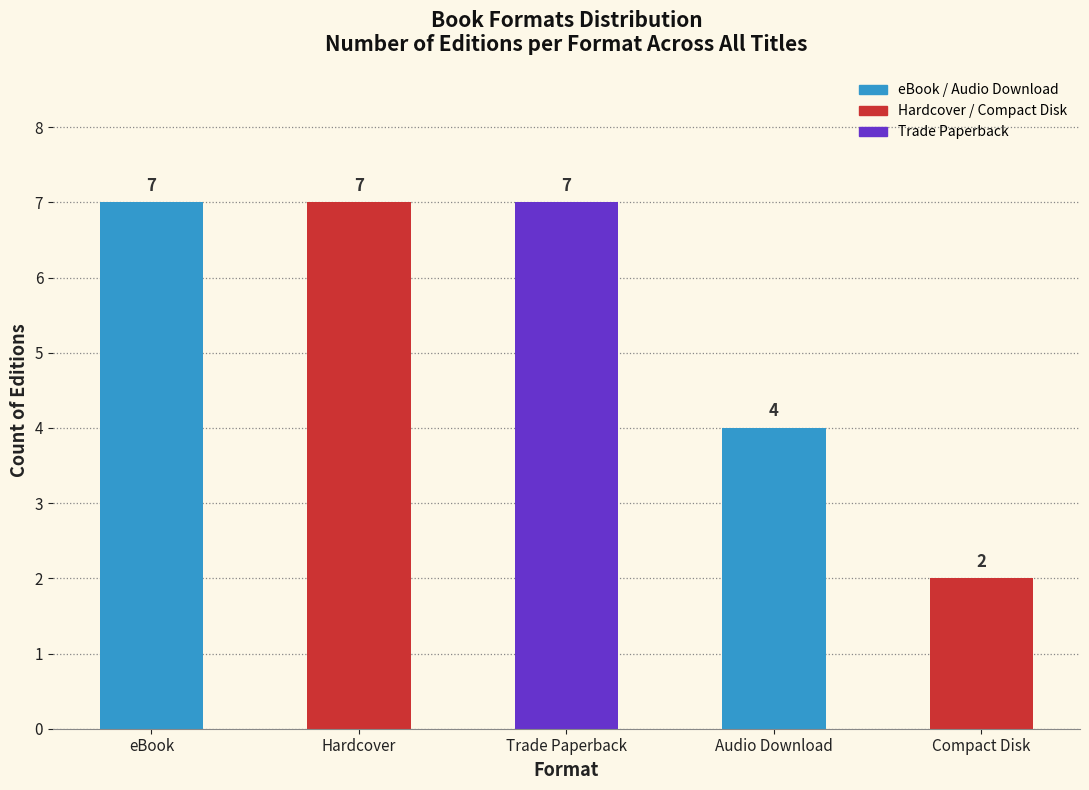

Reading right to left, what are all the values shown in this chart?

Compact Disk=2	Audio Download=4	Trade Paperback=7	Hardcover=7	eBook=7